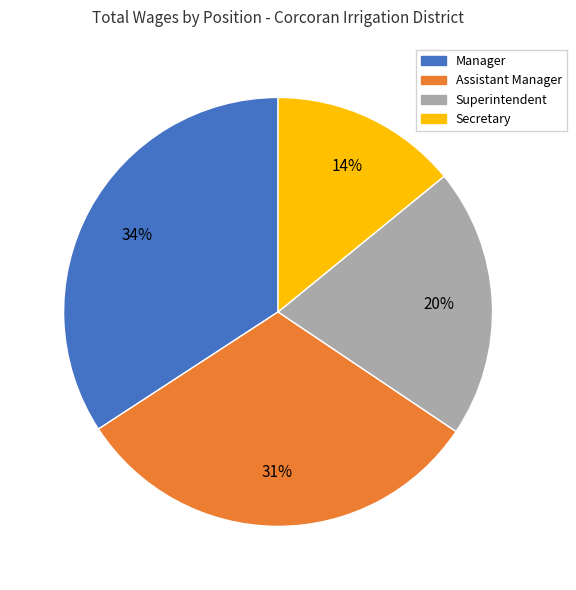

Do Superintendent and Manager together represent more than half of the pie?

Yes